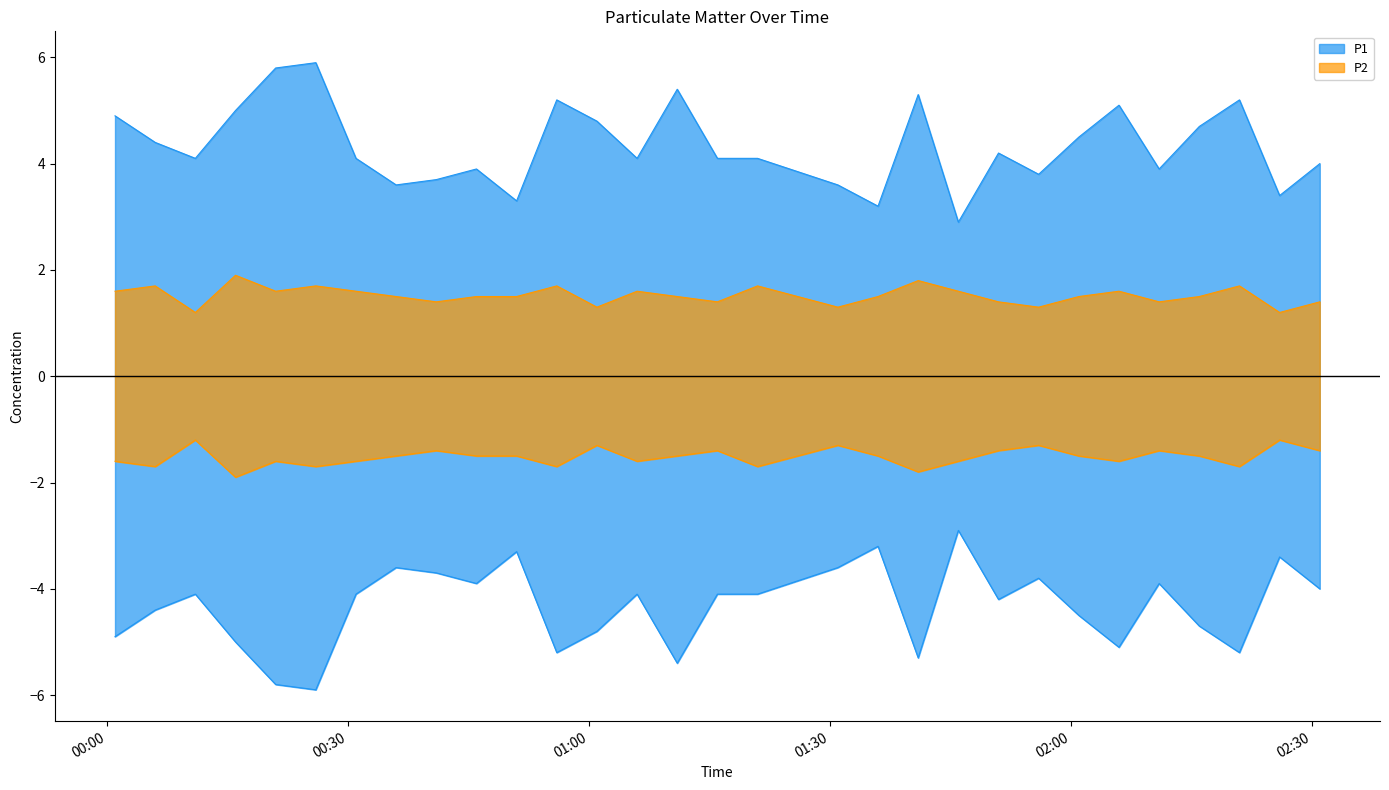

What position from the left is 2022-06-10 00:31?

7